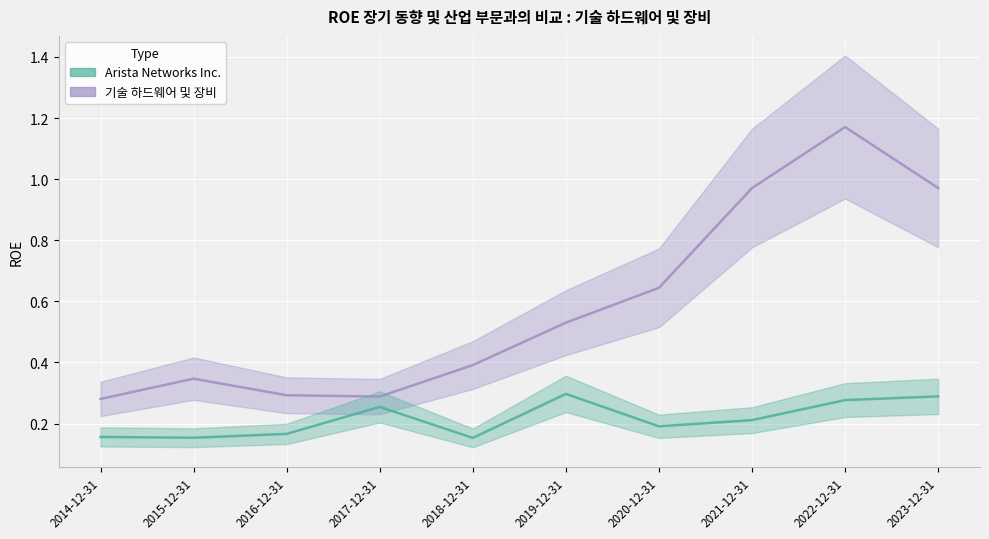

What is the label of the 6th point from the left?

2019-12-31